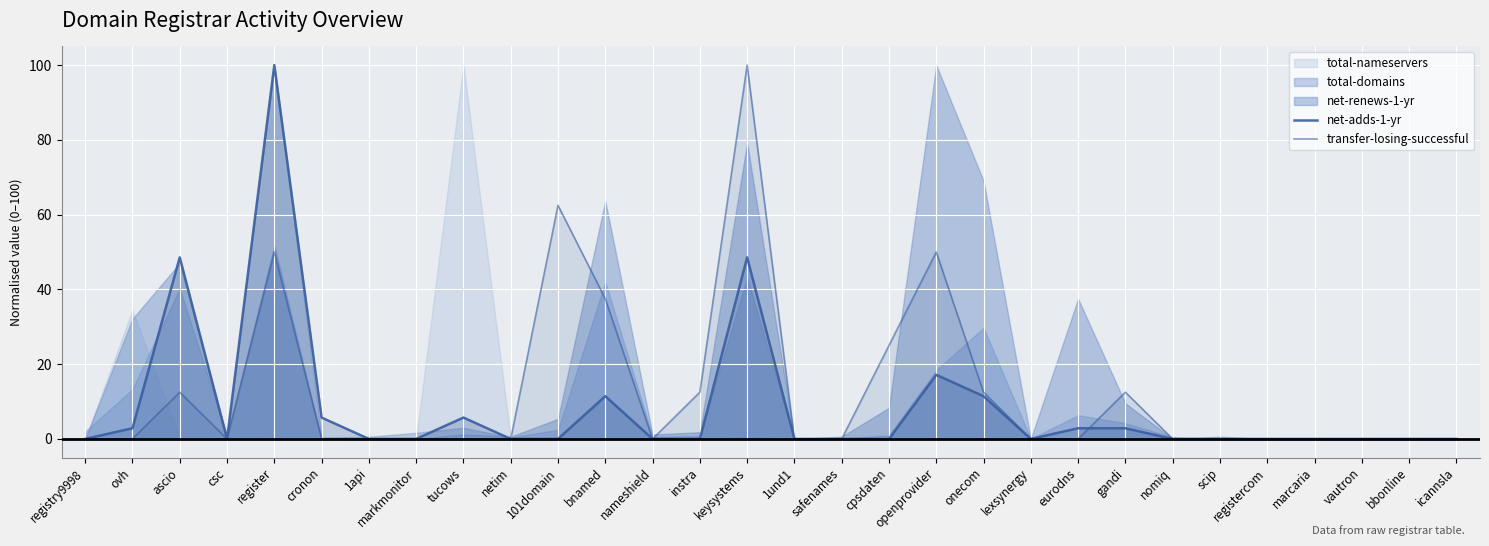

True or false: transfer-losing-successful has a value of 0.0 at lexsynergy.

True